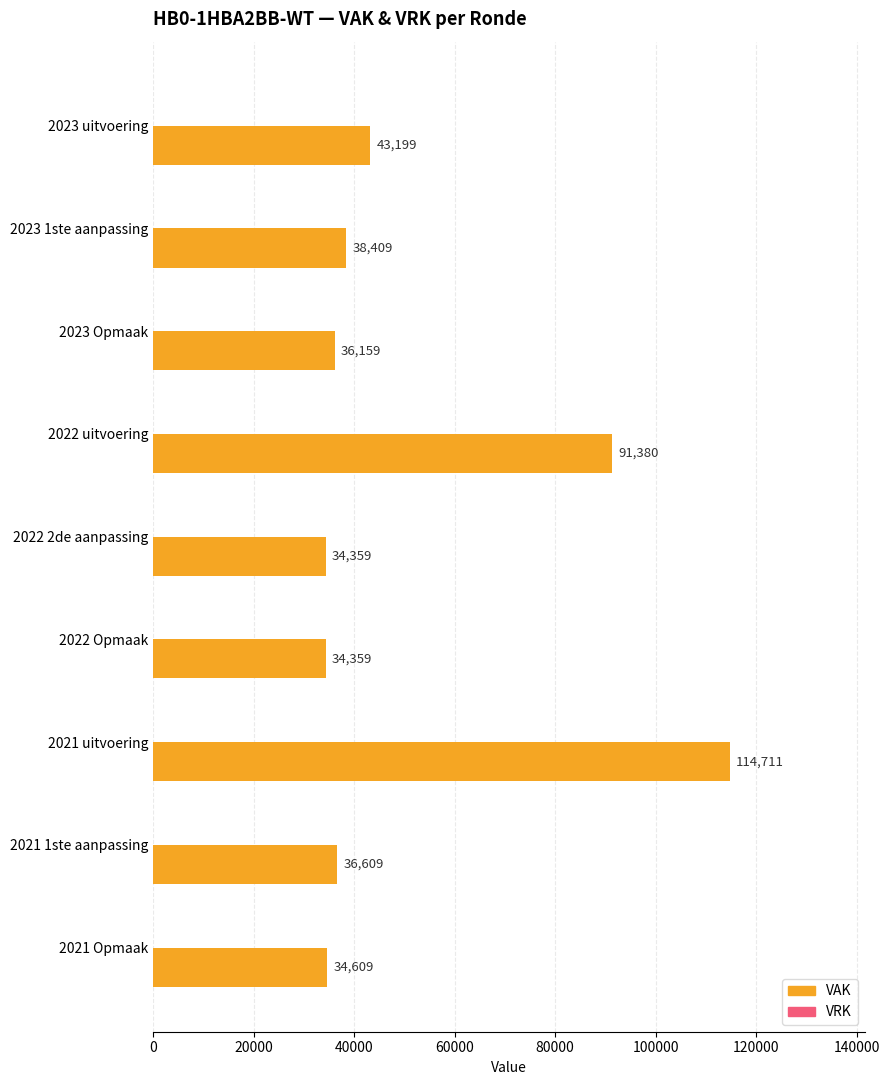

Approximately how many times larger is the value at 2022 2de aanpassing compared to 2023 Opmaak?

1.0